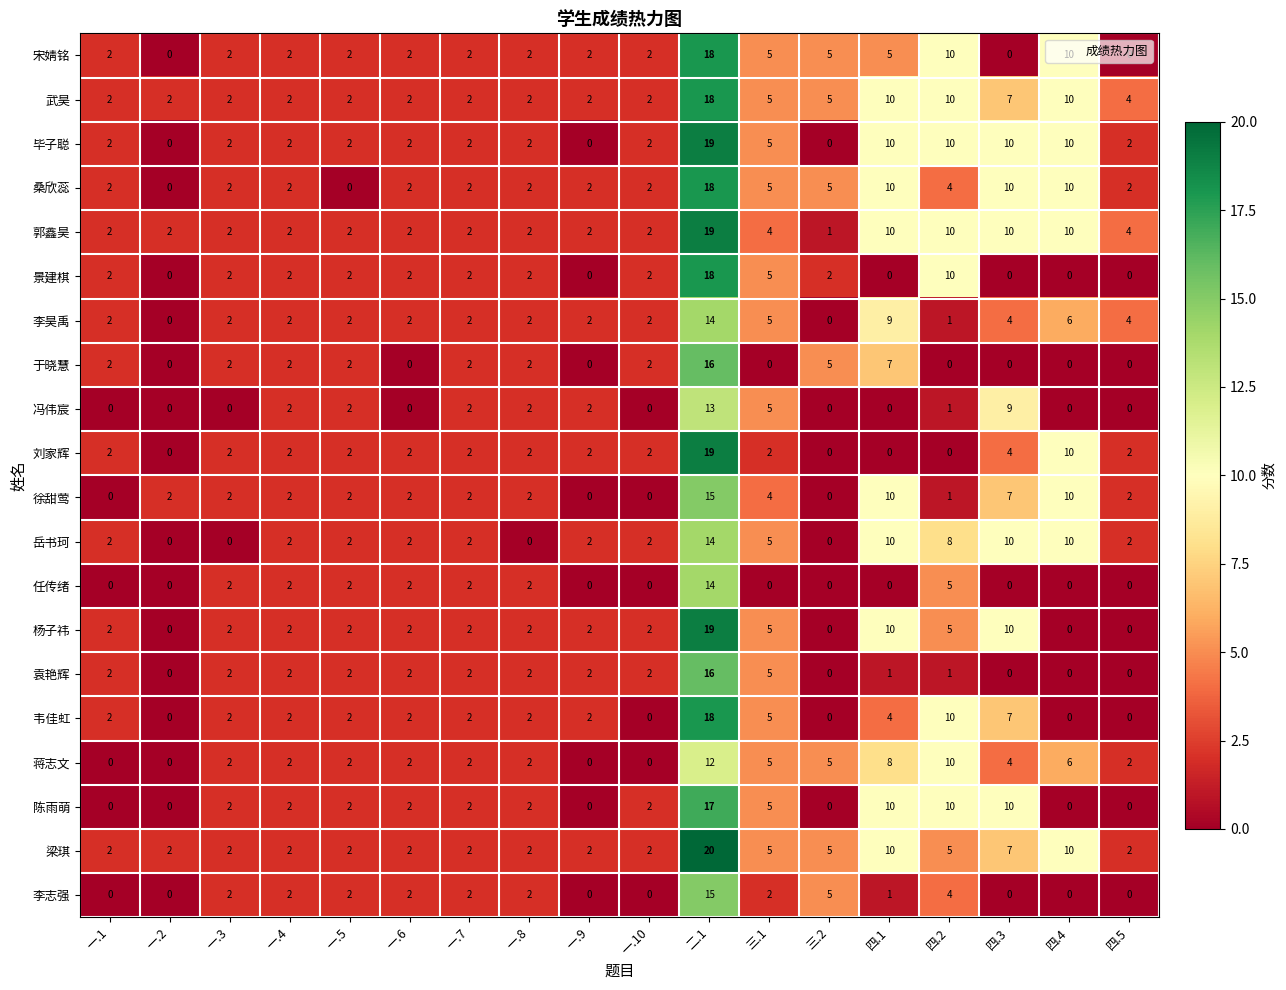

What is the maximum value shown in the chart?

20